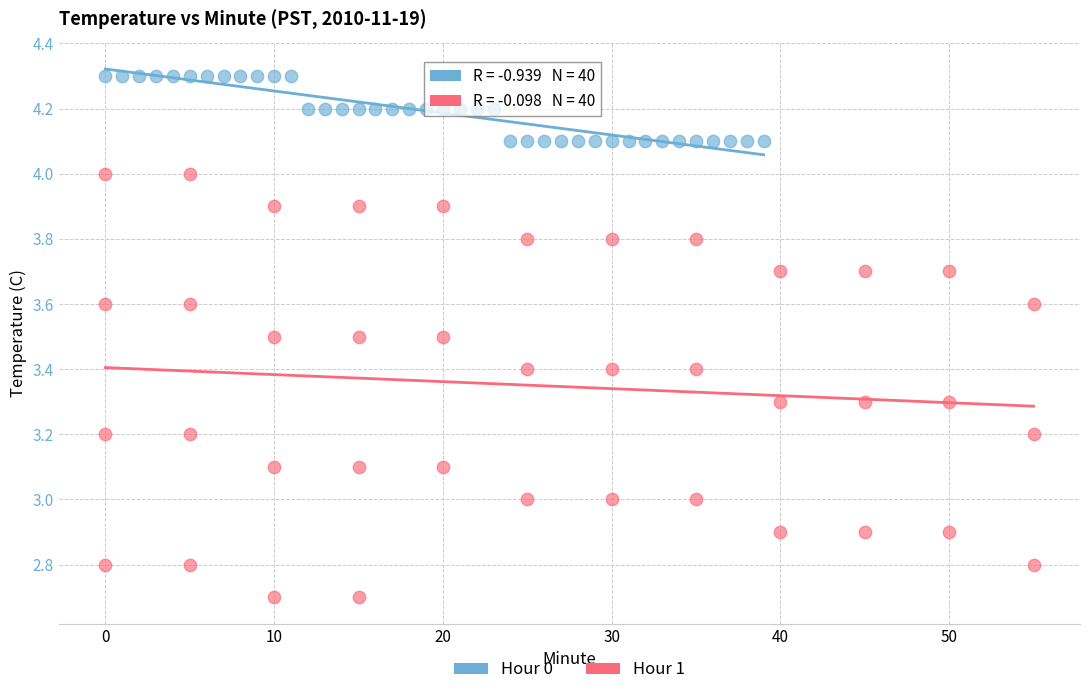

Which series reaches the minimum Y coordinate?

Hour 1